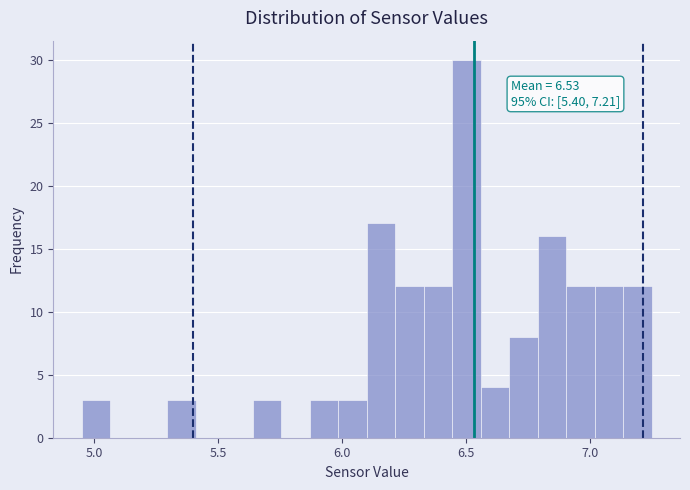

Around what value on the x-axis is the tallest bar? Give the approximate position of its centre, as read against the axis.

6.50